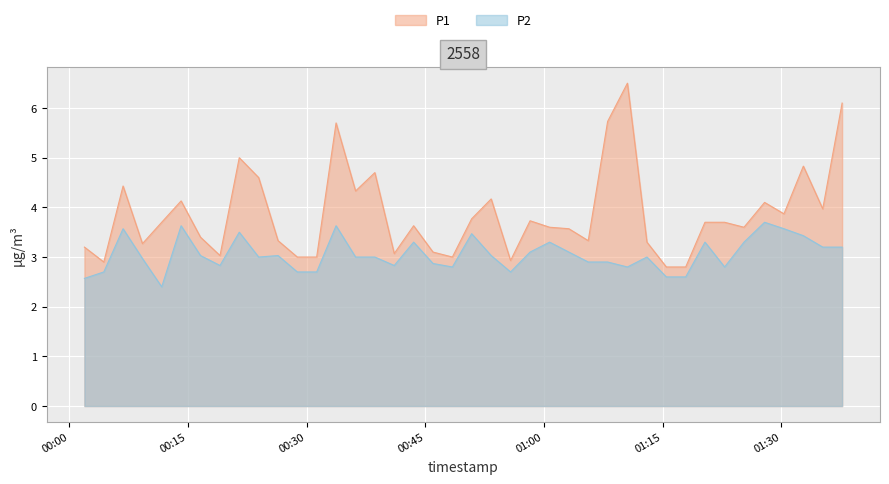

What is the highest value of the P1 series?

6.5